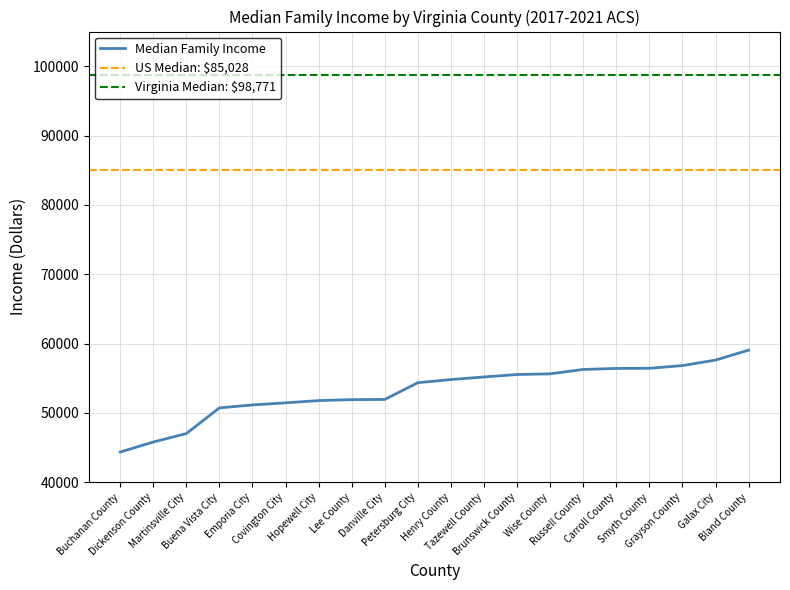

The value at Brunswick County is 28912. True or false?

False